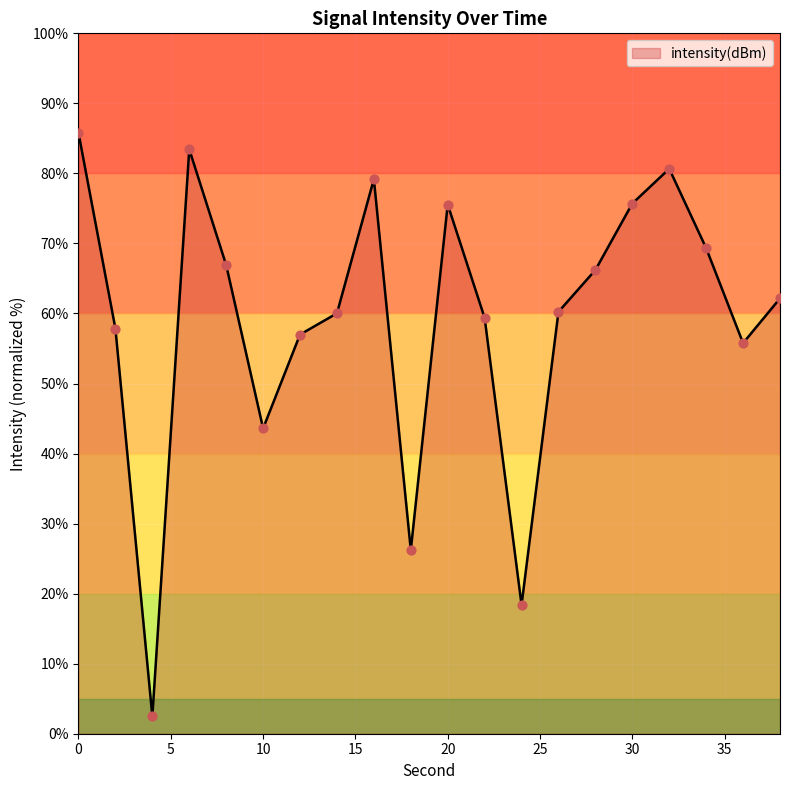

What is the maximum value shown in the chart?

85.8